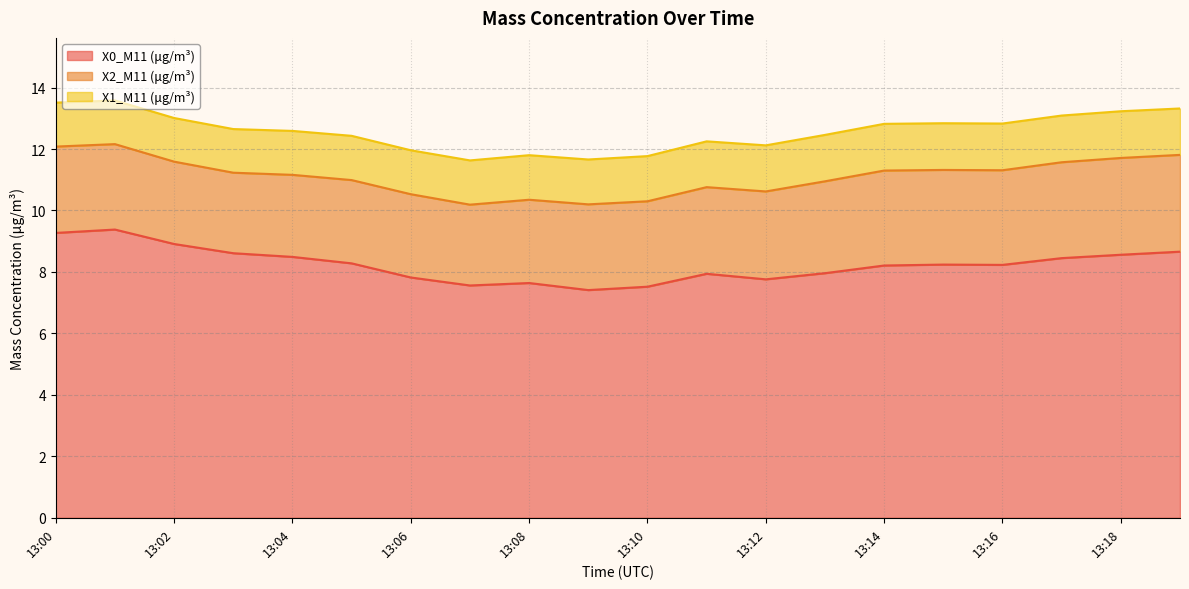

Reading left to right, list all the values displayed in this chart.

X0_M11 (μg/m³): 13:00=9.3	13:01=9.4	13:02=8.9	13:03=8.6	13:04=8.5	13:05=8.3	13:06=7.8	13:07=7.6	13:08=7.6	13:09=7.4	13:10=7.5	13:11=7.9	13:12=7.8	13:13=8.0	13:14=8.2	13:15=8.2	13:16=8.2	13:17=8.4	13:18=8.6	13:19=8.7
X2_M11 (μg/m³): 13:00=2.8	13:01=2.8	13:02=2.7	13:03=2.6	13:04=2.7	13:05=2.7	13:06=2.7	13:07=2.6	13:08=2.7	13:09=2.8	13:10=2.8	13:11=2.8	13:12=2.9	13:13=3.0	13:14=3.1	13:15=3.1	13:16=3.1	13:17=3.1	13:18=3.1	13:19=3.1
X1_M11 (μg/m³): 13:00=1.4	13:01=1.4	13:02=1.4	13:03=1.4	13:04=1.4	13:05=1.4	13:06=1.4	13:07=1.4	13:08=1.4	13:09=1.5	13:10=1.5	13:11=1.5	13:12=1.5	13:13=1.5	13:14=1.5	13:15=1.5	13:16=1.5	13:17=1.5	13:18=1.5	13:19=1.5